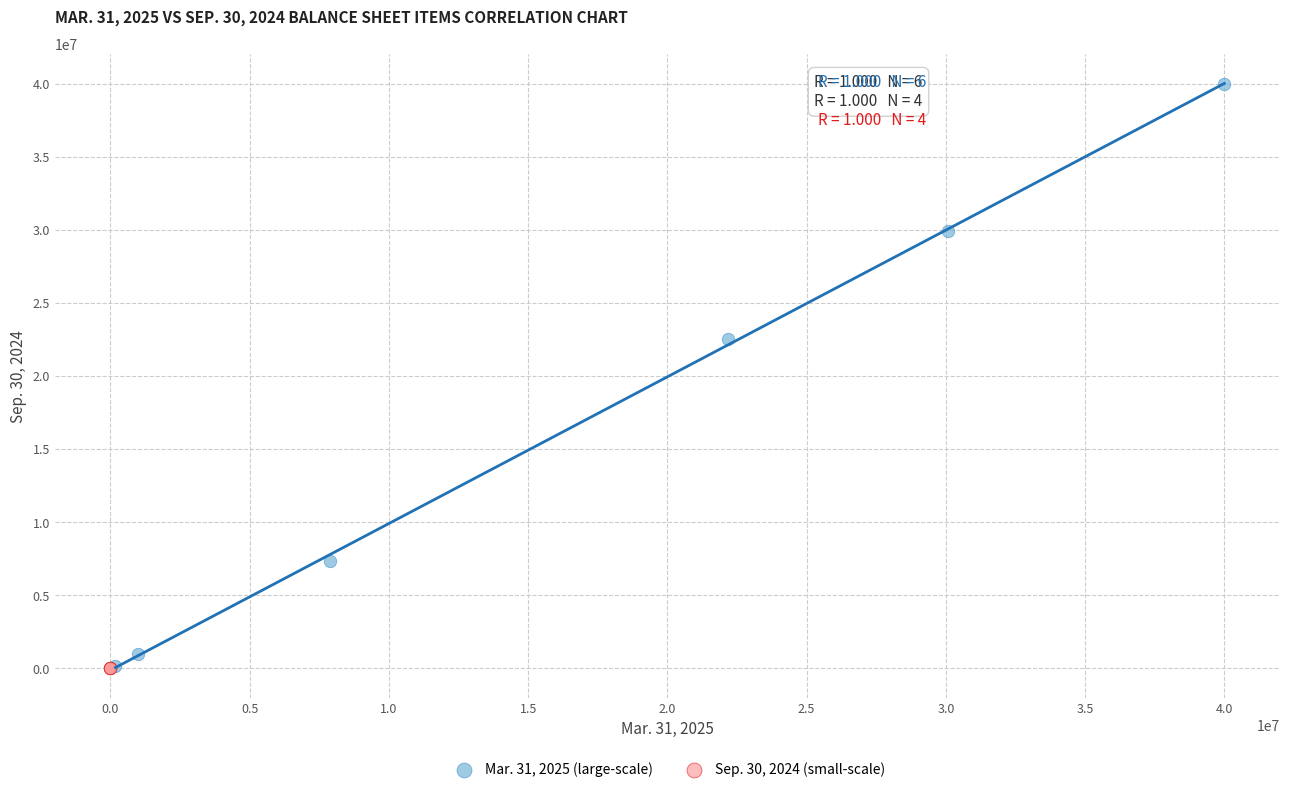

Which series reaches the maximum Y coordinate?

Mar. 31, 2025 (large-scale)